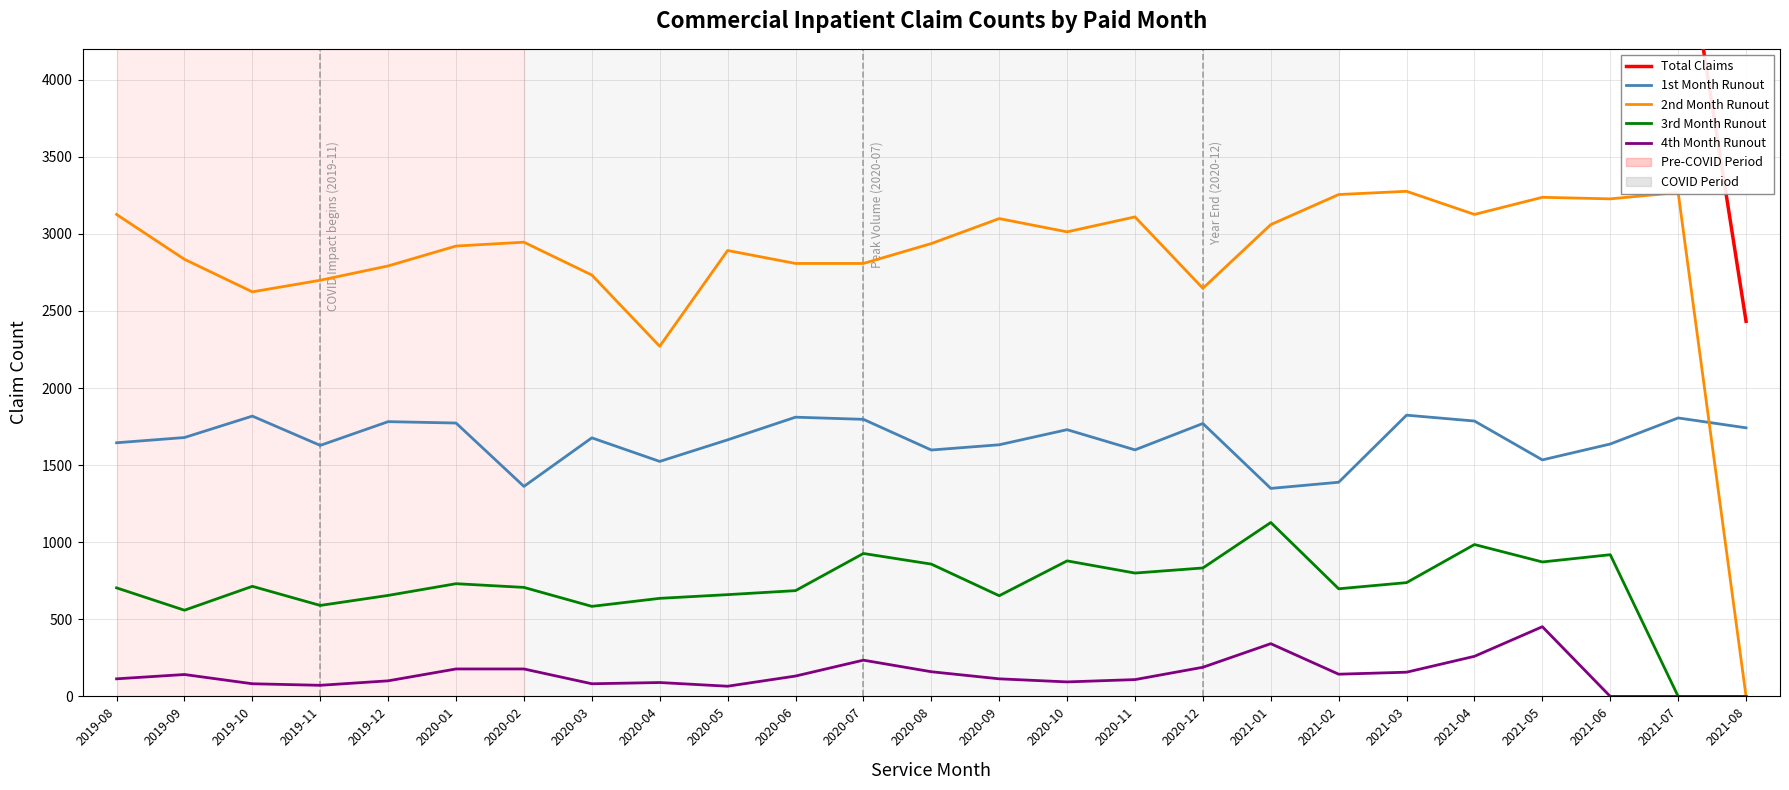

True or false: 2nd Month Runout has more than 1 interior local peaks.

True